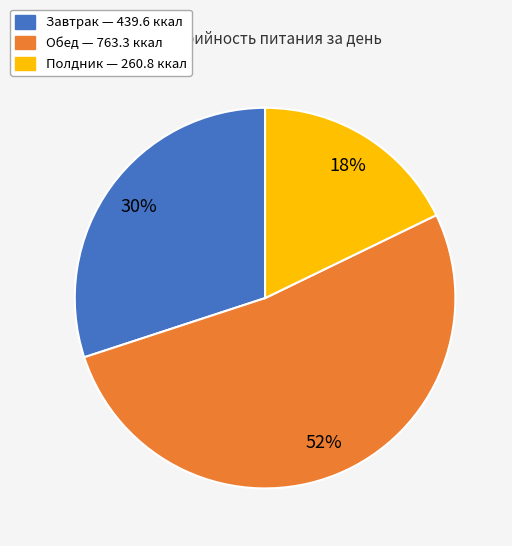

What percentage is the Обед slice, to the nearest percent?

52%